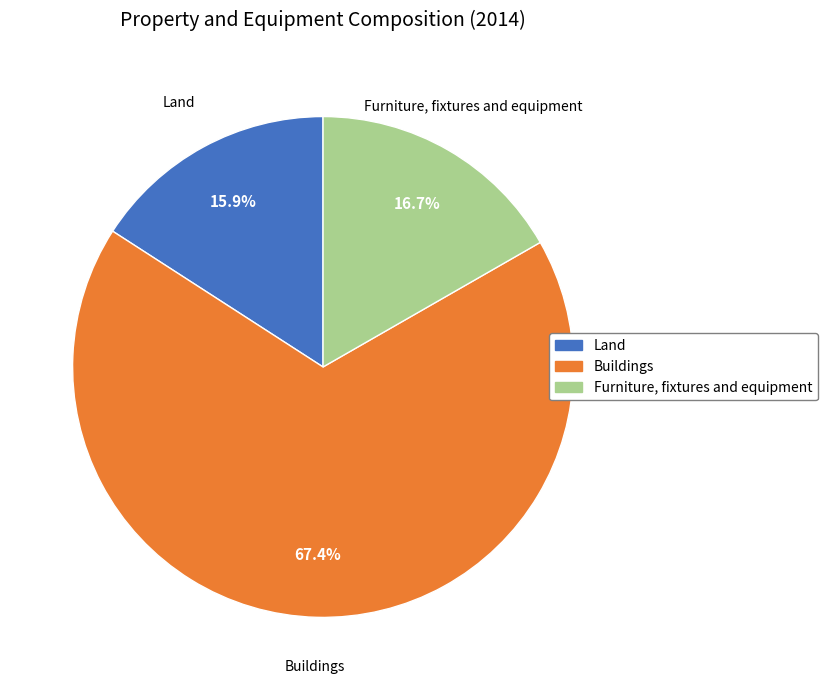

Count the number of slices in the pie.

3